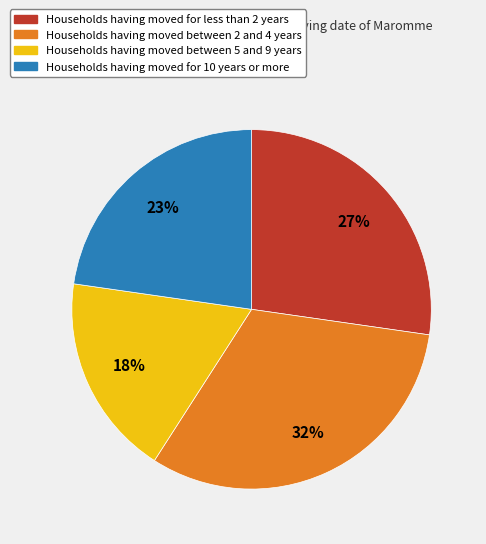

How many segments does this pie chart have?

4